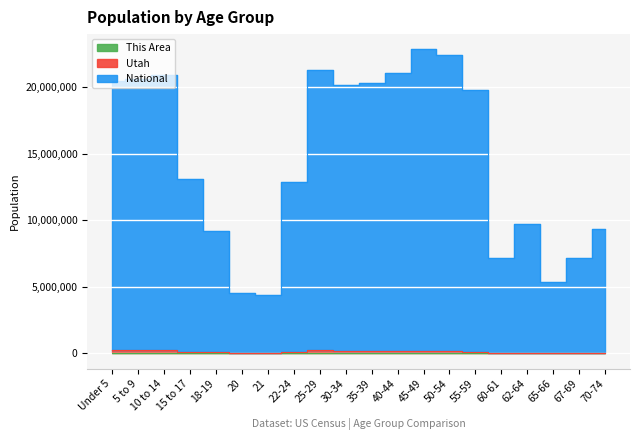

What is the minimum value shown in the chart?

11